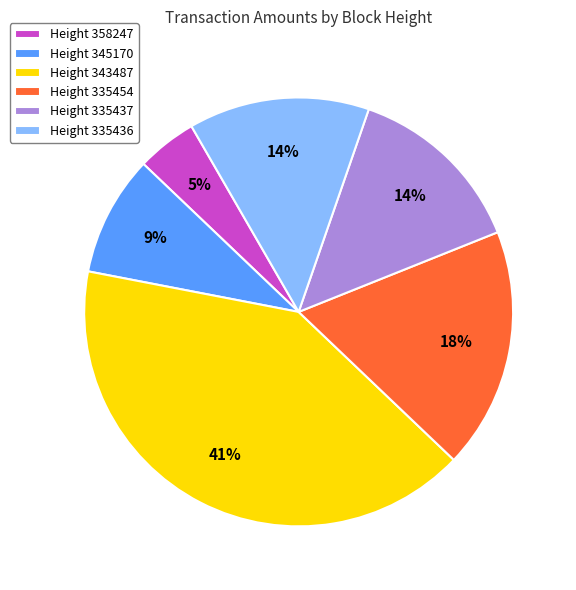

Does any single category account for the majority?

No